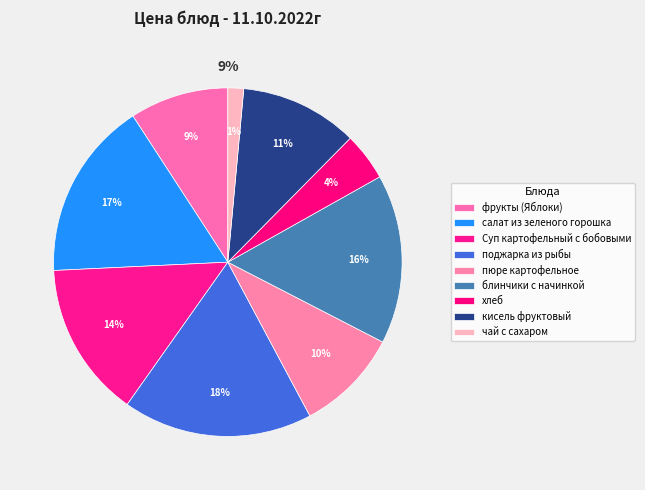

What is the total percentage of блинчики с начинкой and фрукты (Яблоки)?

24.9%